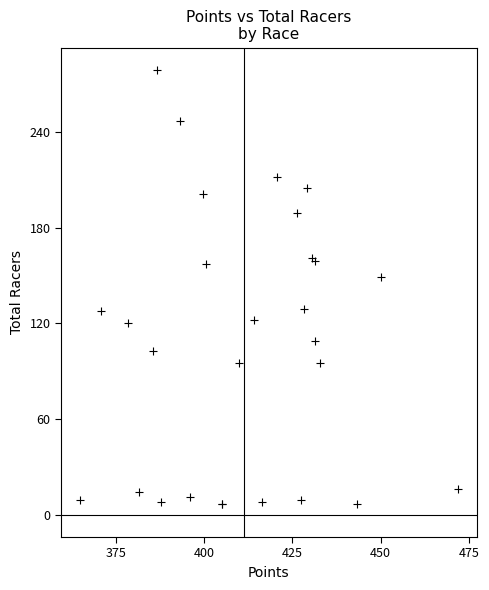

What Y value in the scatter plot is closest to 143?

149